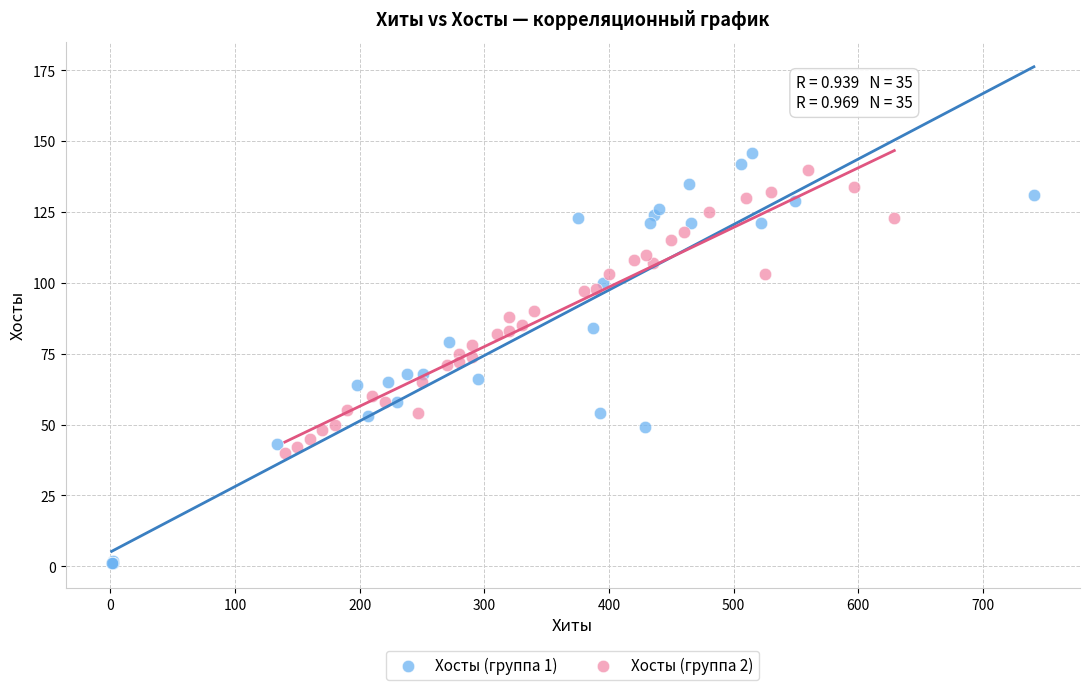

Which series contains the lowest Y value?

Хосты (группа 1)